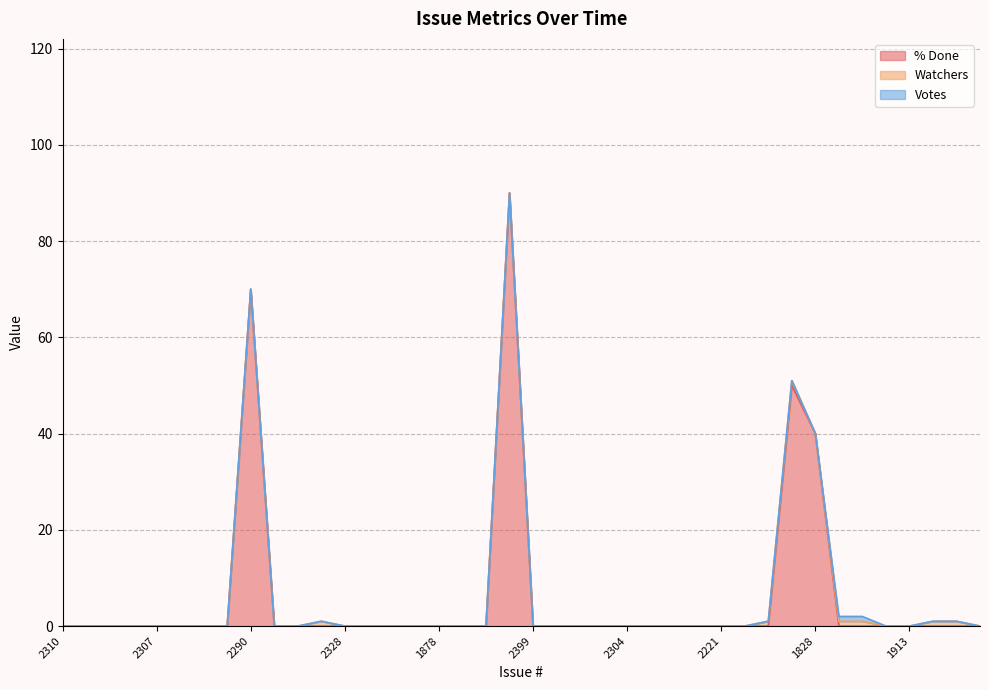

Count the number of categories in the chart.

40